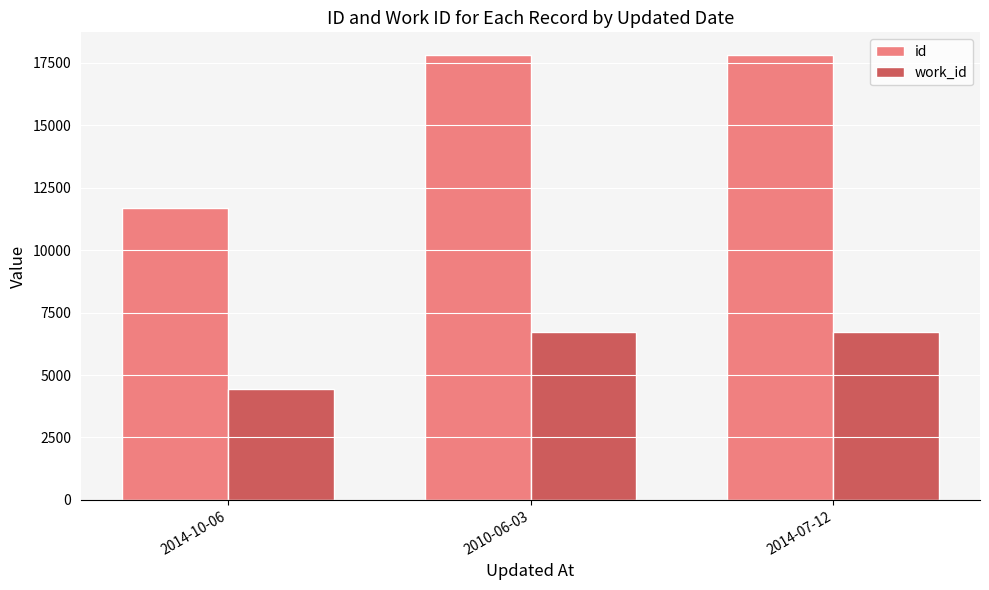

What is the label of the 3rd bar from the right?

2014-10-06